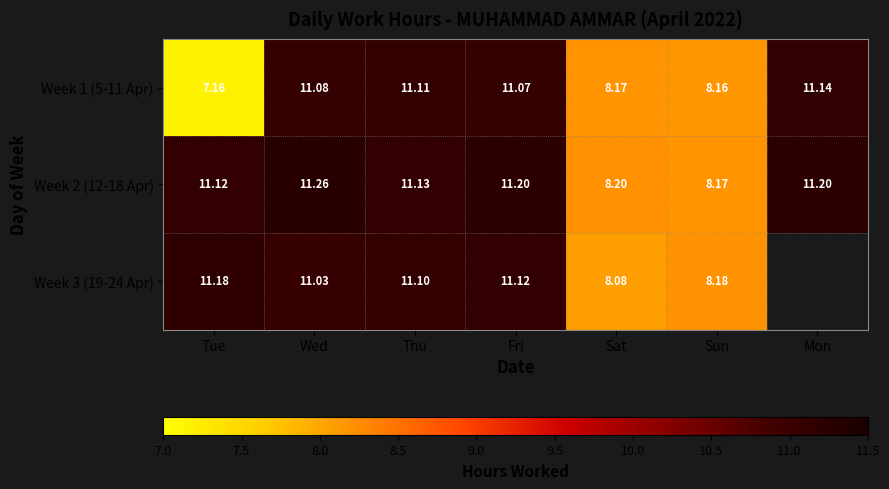

At Fri, list the series in order from largest to smallest.

Week 2 (12-18 Apr), Week 3 (19-24 Apr), Week 1 (5-11 Apr)